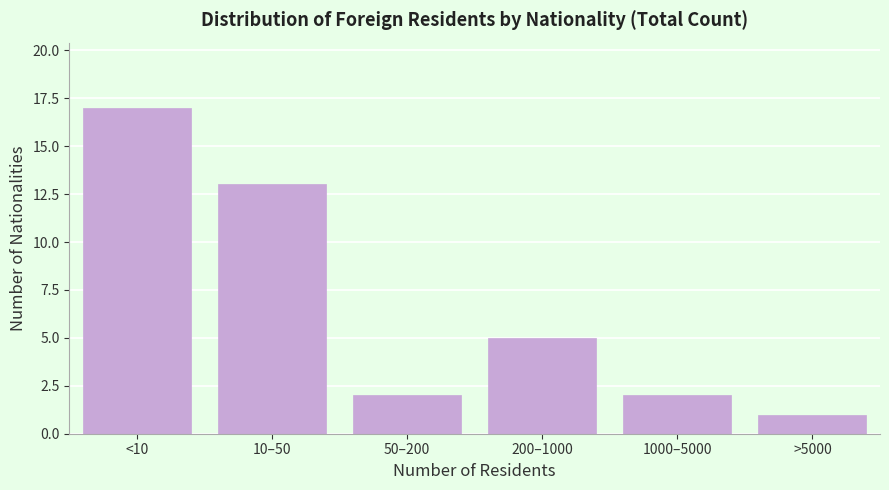

Reading left to right, extract all data points from this chart.

17	13	2	5	2	1